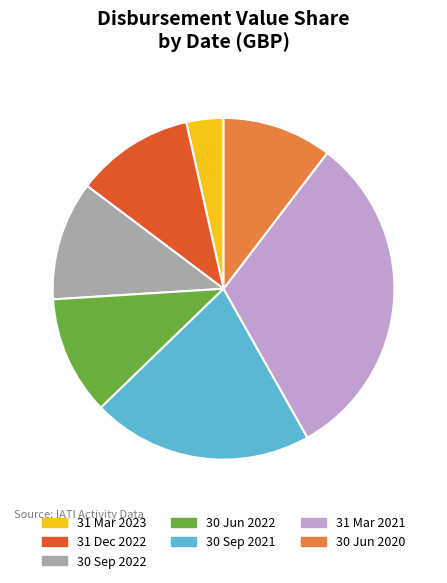

The 30 Sep 2021 slice represents 30% of the pie. True or false?

False